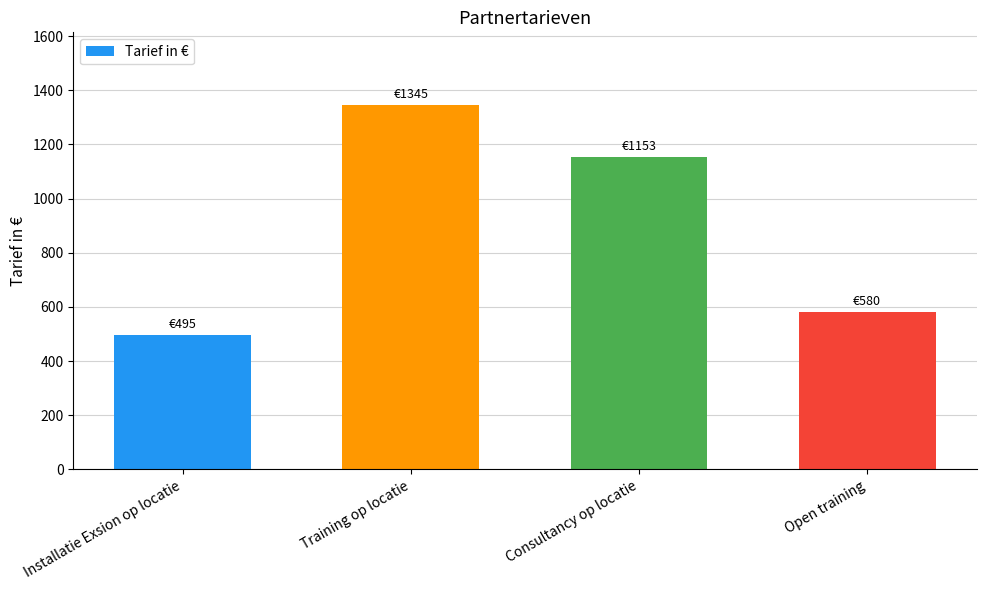

Rank the categories by value from highest to lowest.

Training op locatie, Consultancy op locatie, Open training, Installatie Exsion op locatie